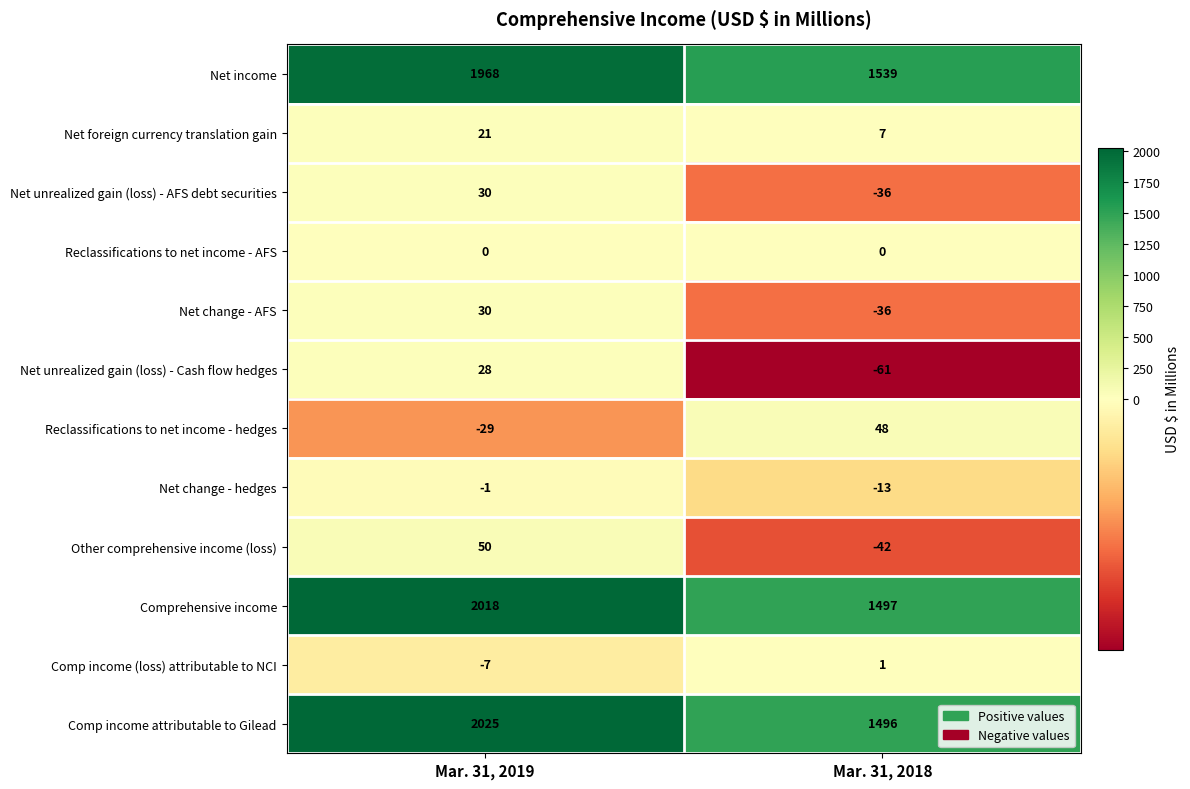

List the labels in order of Net unrealized gain (loss) - Cash flow hedges value, largest first.

Mar. 31, 2019, Mar. 31, 2018